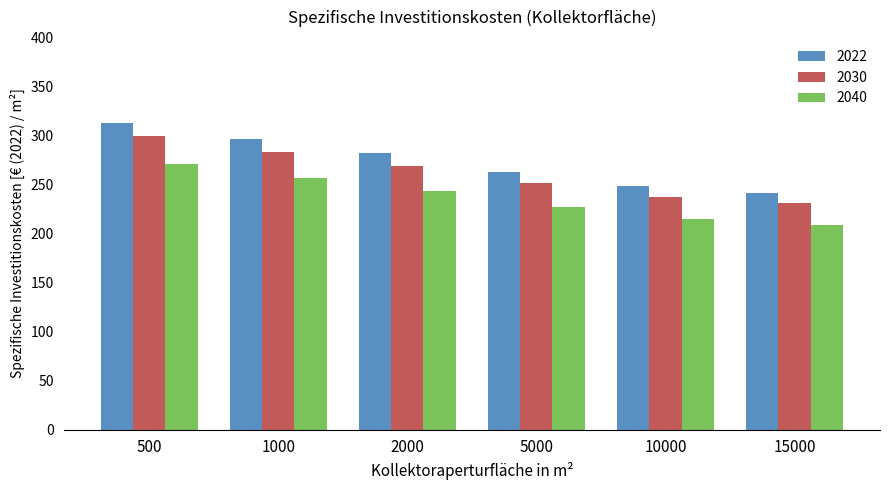

Rank the series at 10000 from highest to lowest value.

2022, 2030, 2040